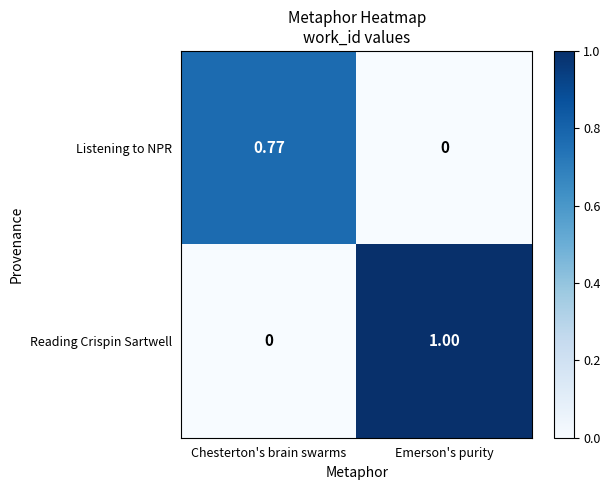

Which label corresponds to the largest value in the chart?

Emerson's purity